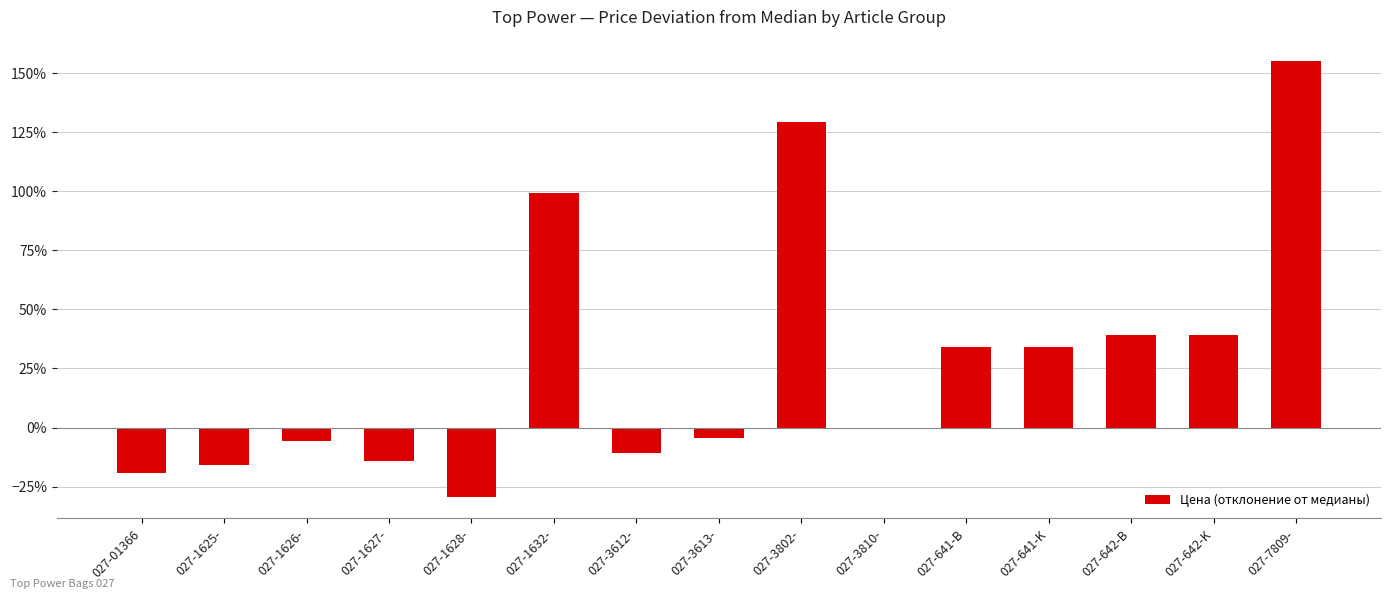

Reading left to right, transcribe all the data shown in this chart.

-0.2	-0.2	-0.1	-0.1	-0.3	1.0	-0.1	-0.0	1.3	0.0	0.3	0.3	0.4	0.4	1.6